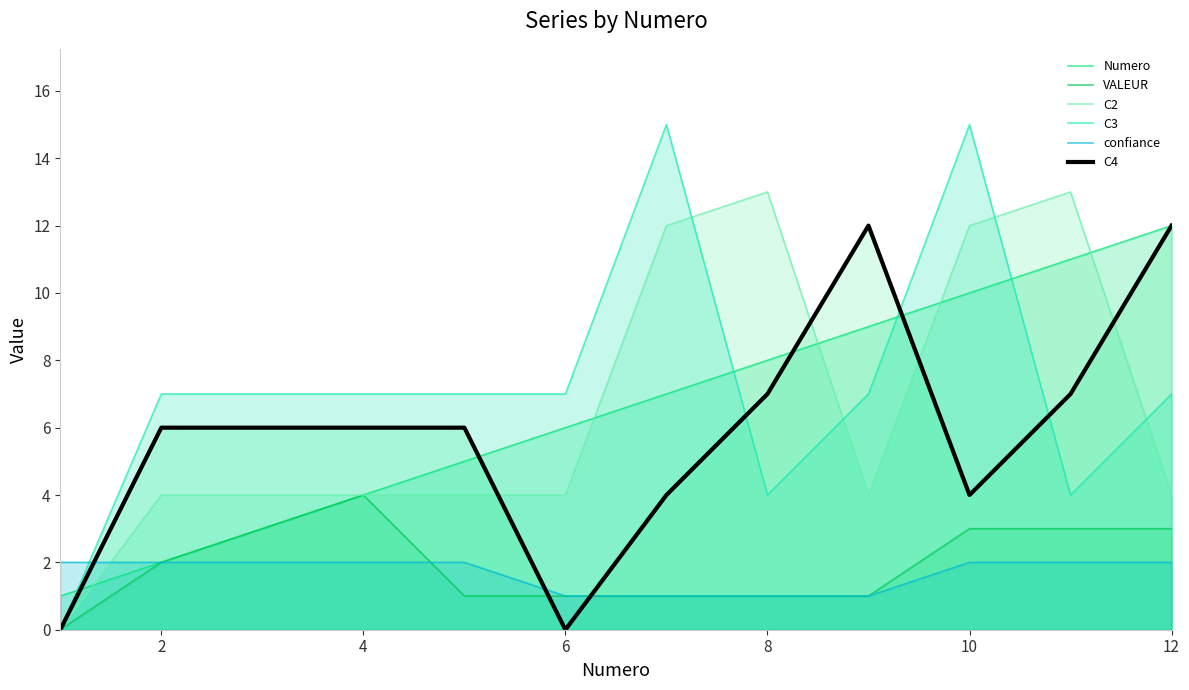

At 10, list the series in order from largest to smallest.

C3, C2, Numero, C4, VALEUR, confiance